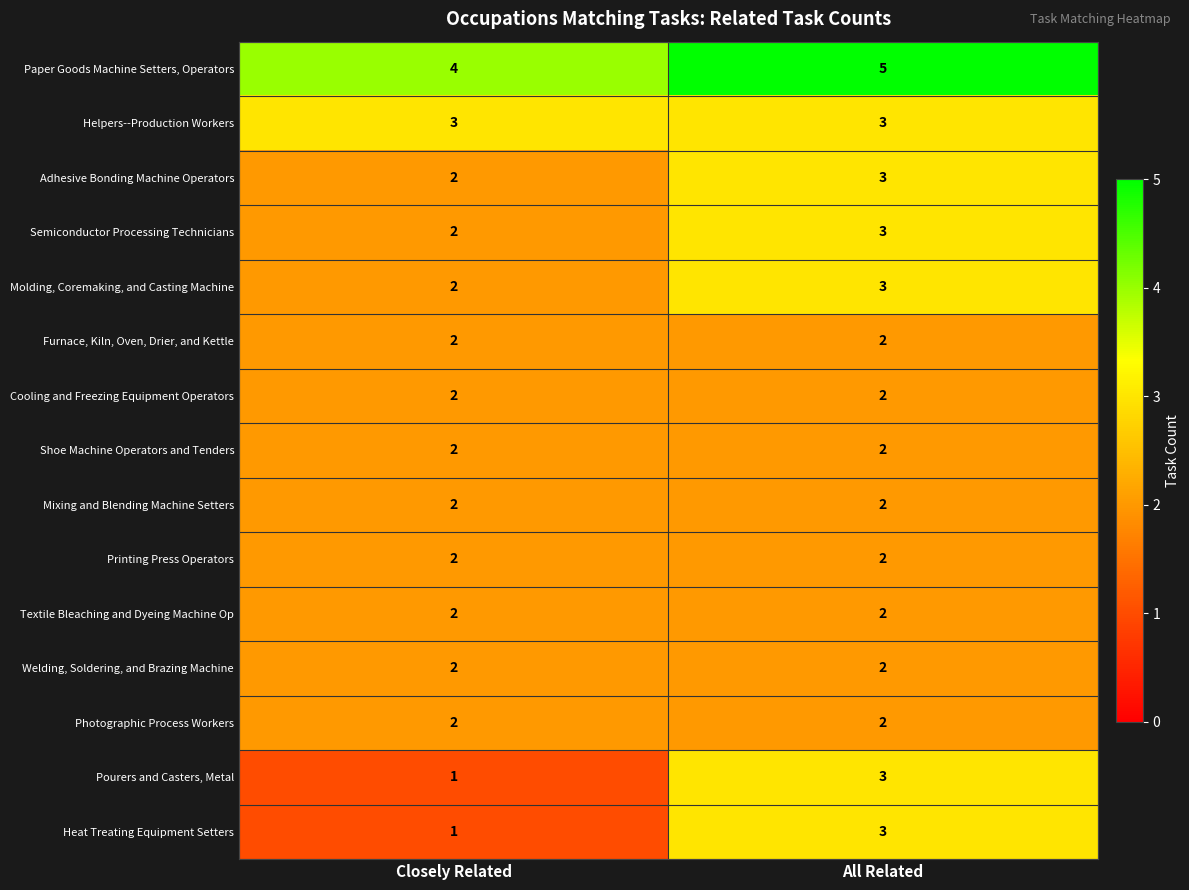

The Photographic Process Workers series shows 2 at Closely Related. True or false?

True